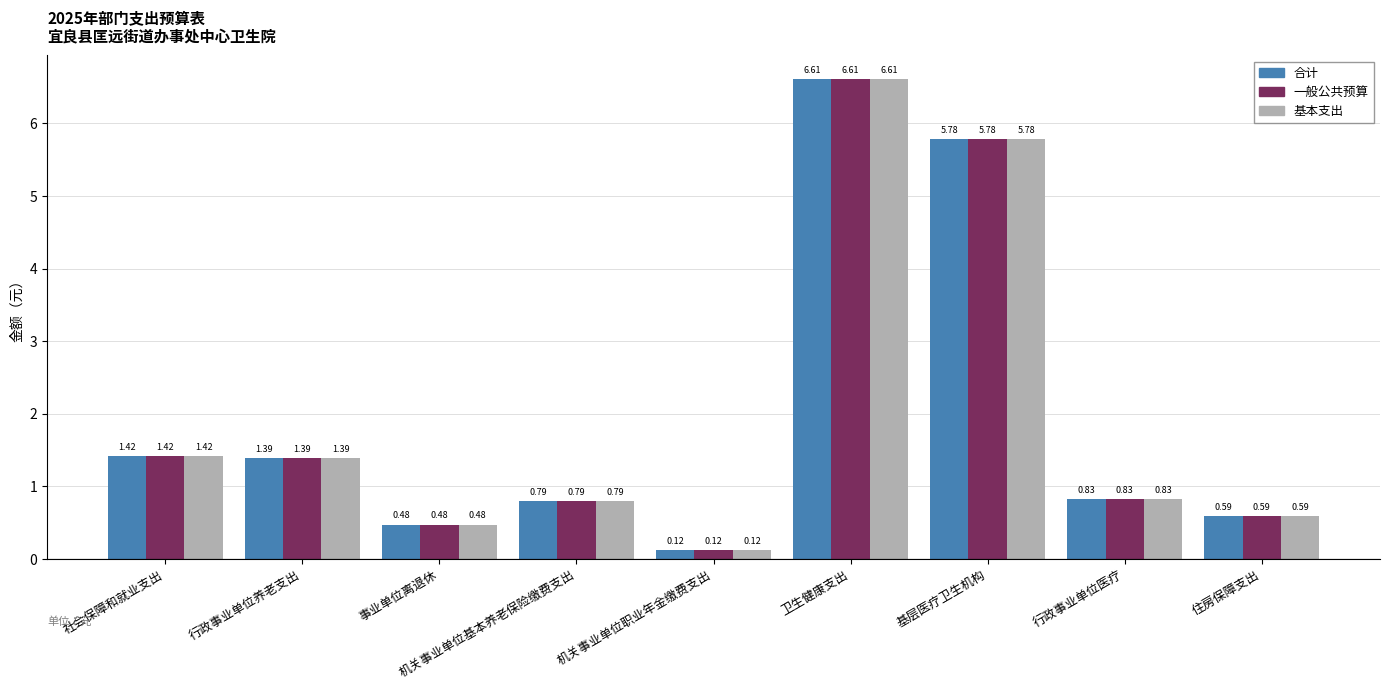

What is the sum of all 基本支出 values?

18.0